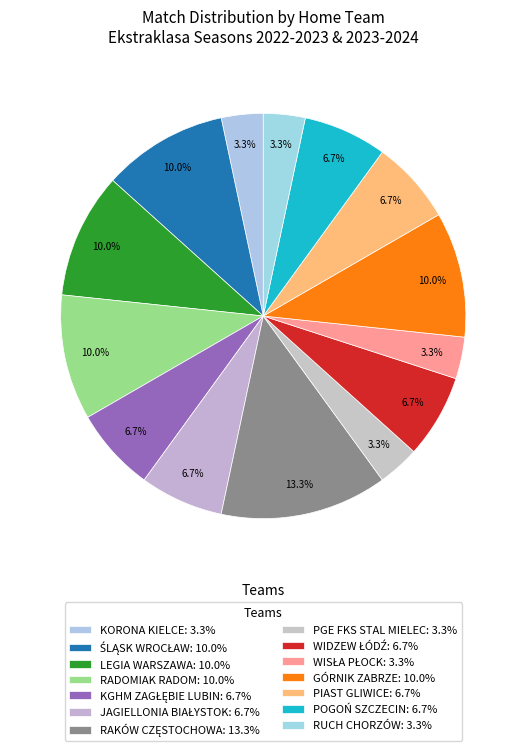

Combined, do LEGIA WARSZAWA and KGHM ZAGŁĘBIE LUBIN account for over 50%?

No